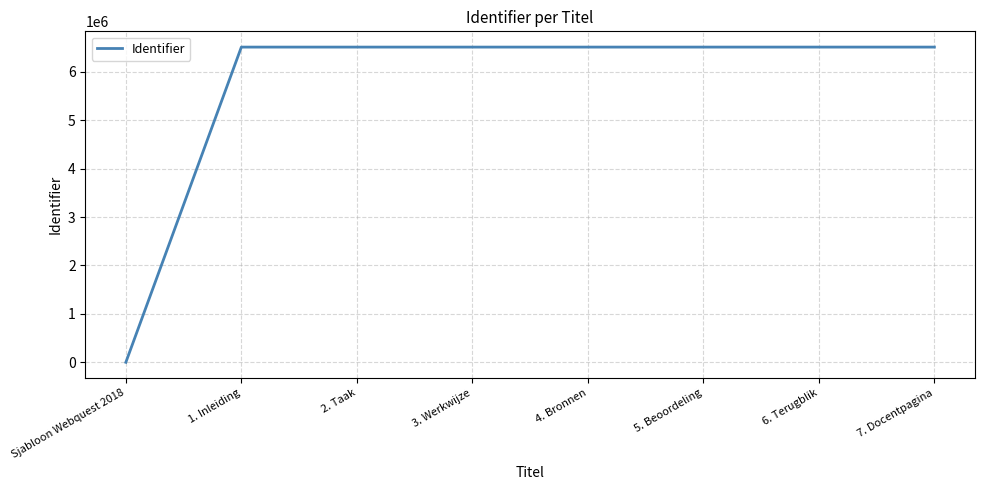

What is the change in value from 2. Taak to 6. Terugblik?

+8